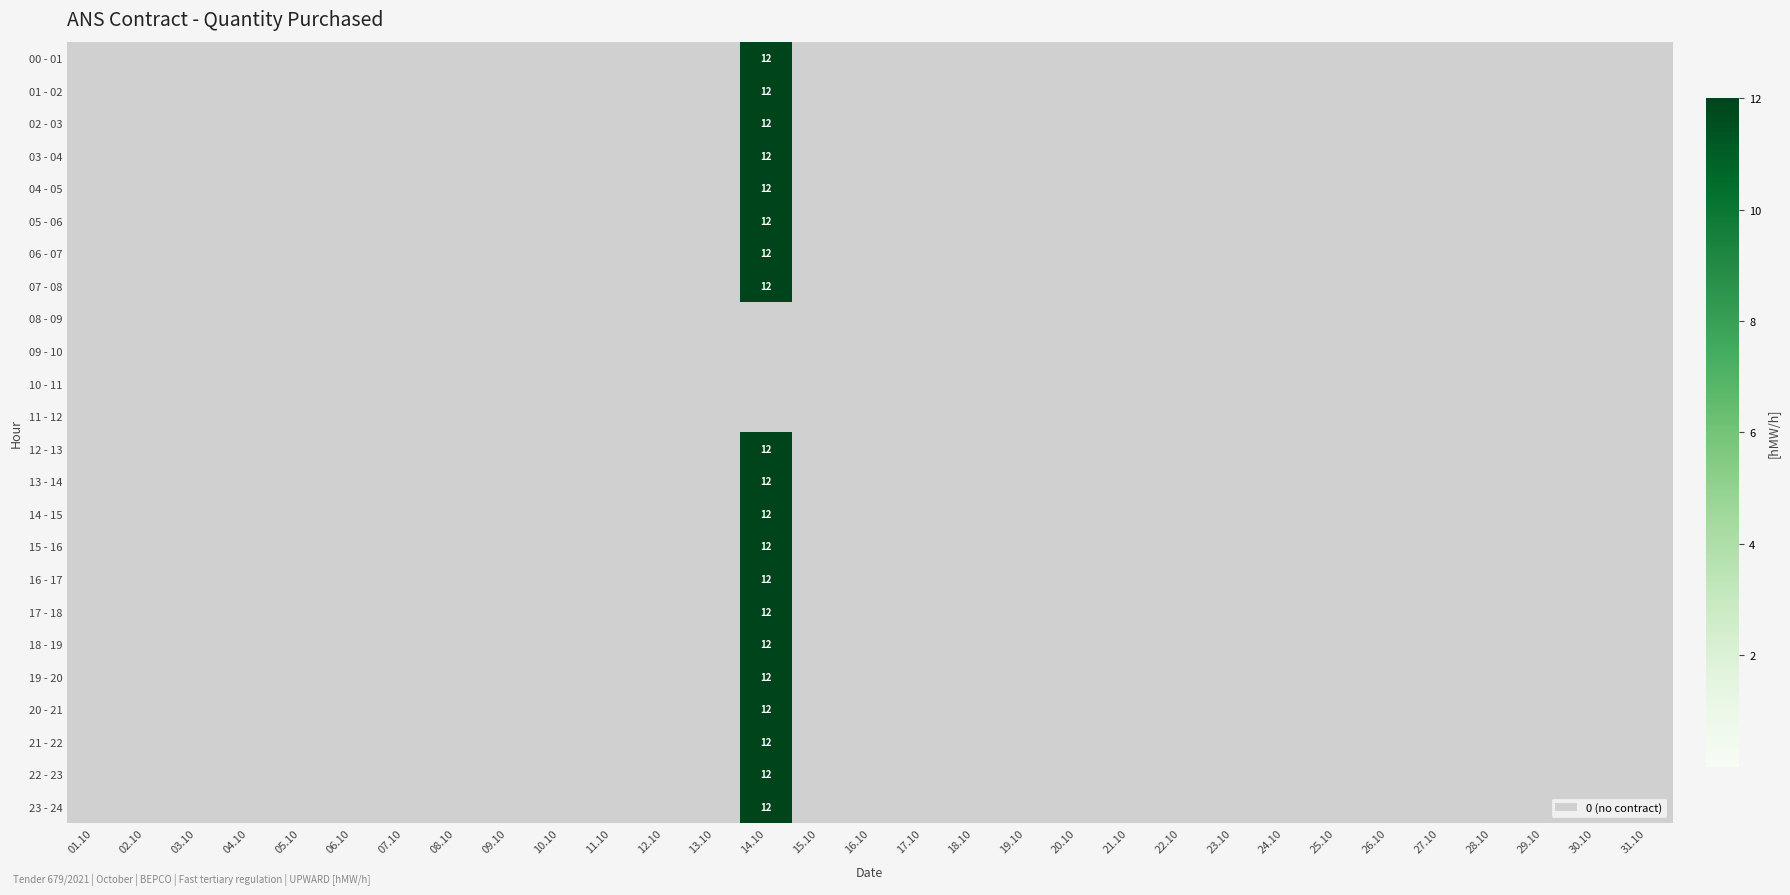

Which category has the highest value across all series?

14.10